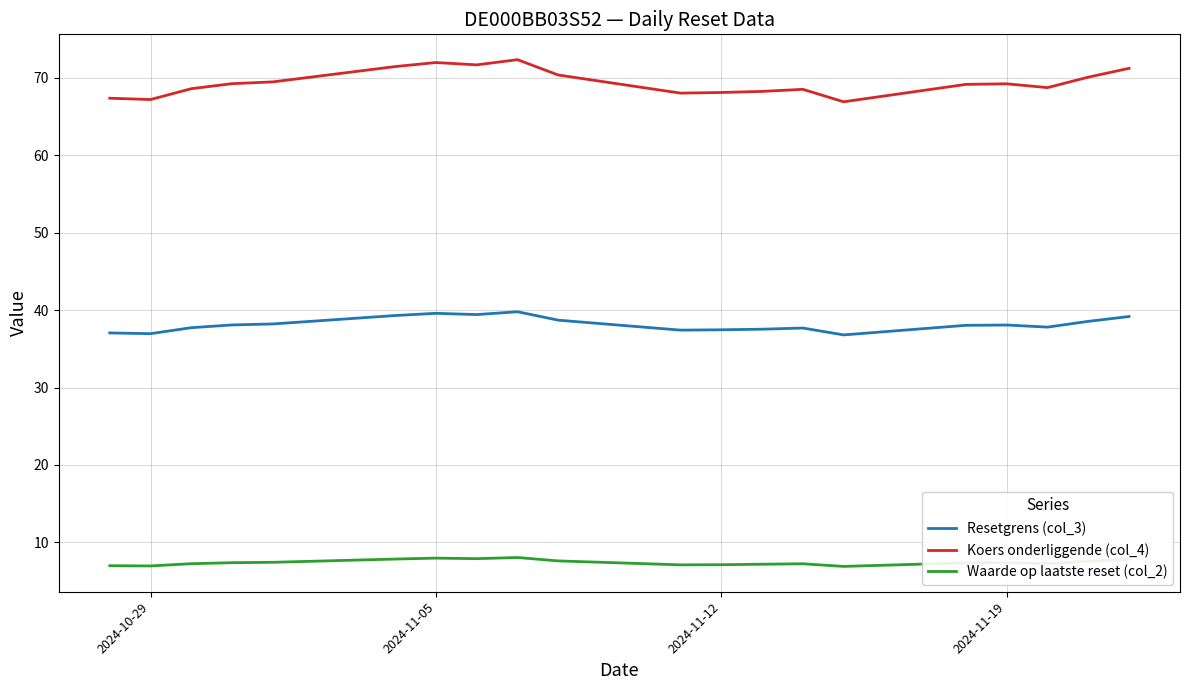

Which series has the largest range (max minus min)?

Koers onderliggende (col_4)